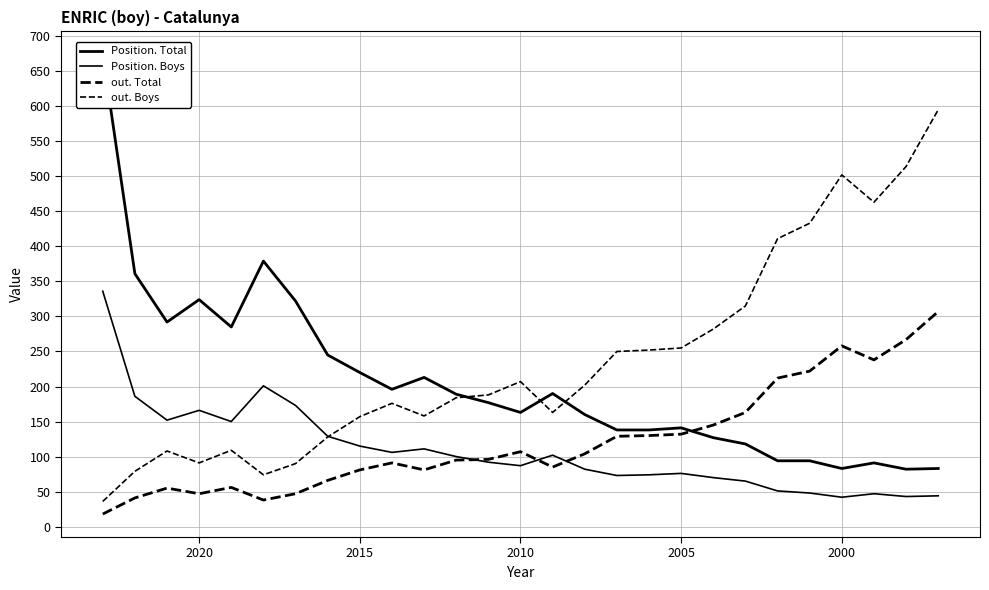

How many times do out. Total and Position. Boys cross each other?

3